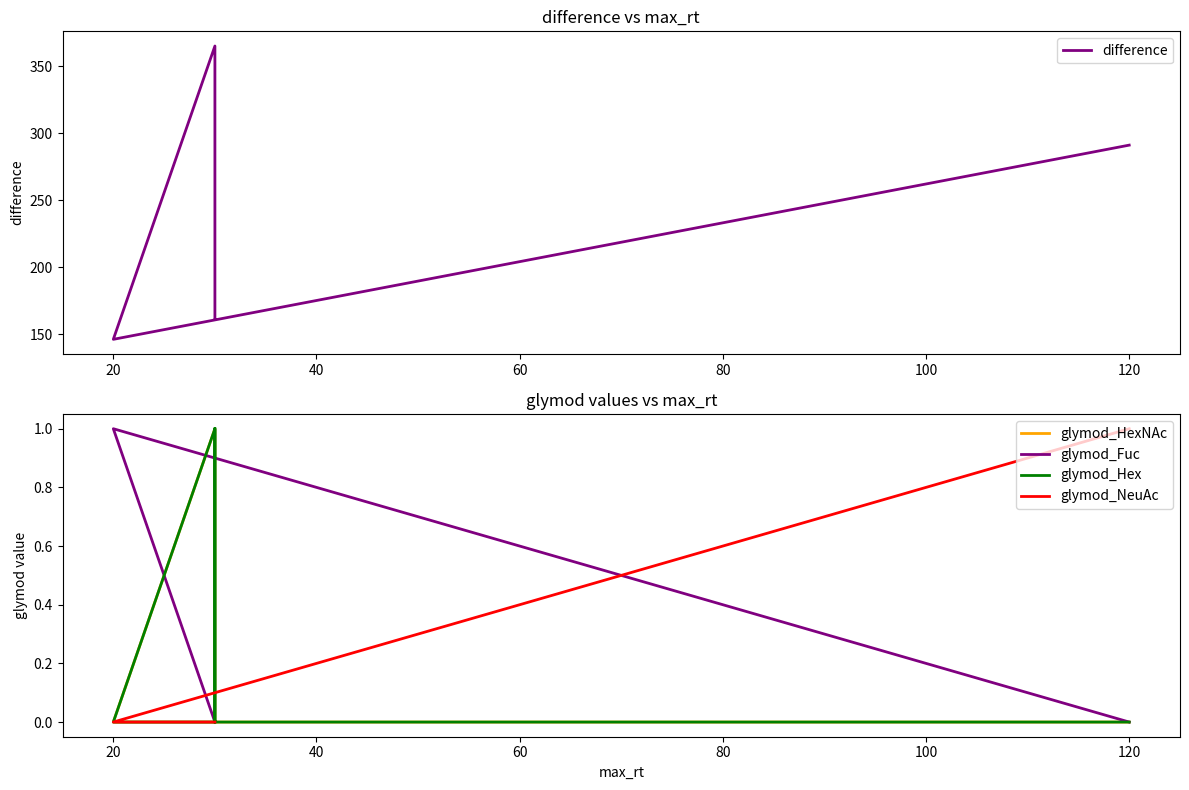

True or false: glymod_Hex has a value of -0.5 at 120.

False